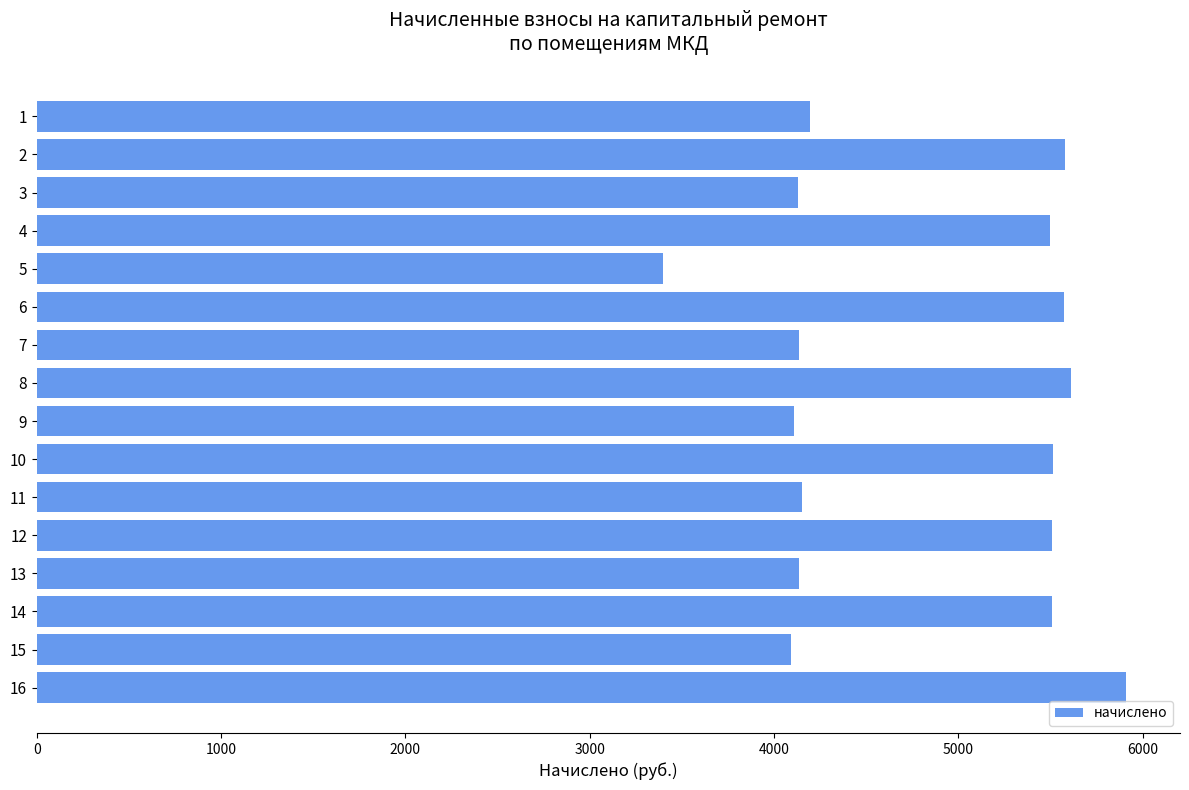

What is the sum of all values?

77041.2